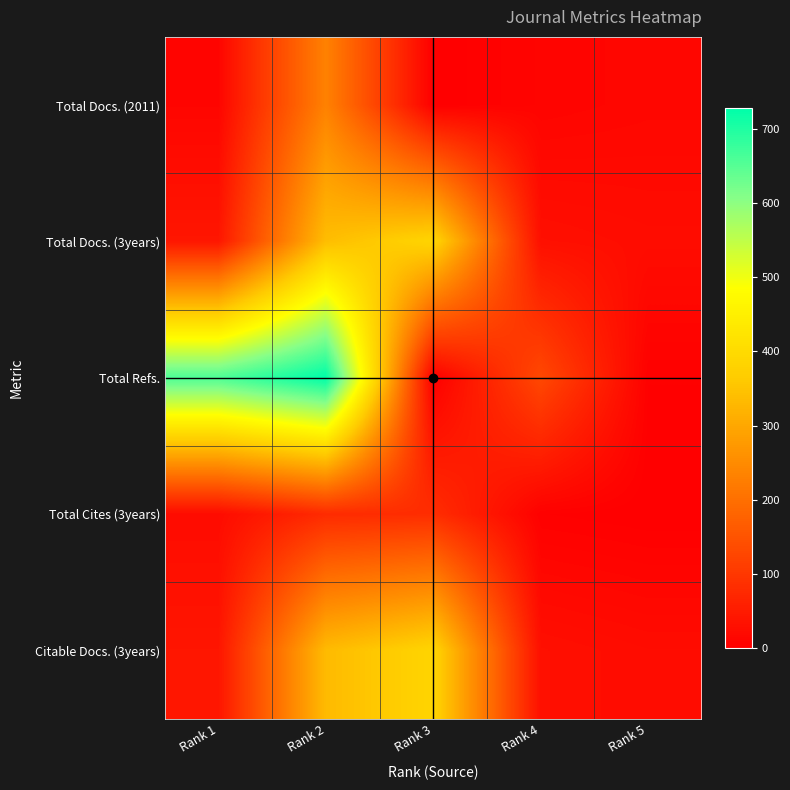

Rank the series at Rank 2 from highest to lowest value.

Total Refs., Total Docs. (3years), Citable Docs. (3years), Total Docs. (2011), Total Cites (3years)